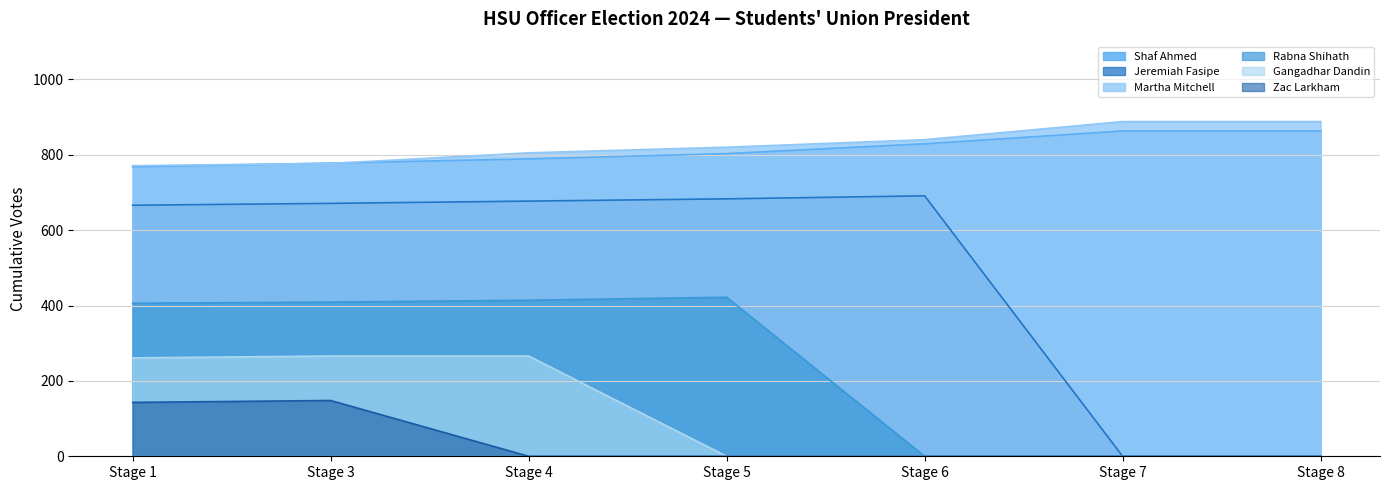

Which category has the lowest value in the Rabna Shihath series?

Stage 6